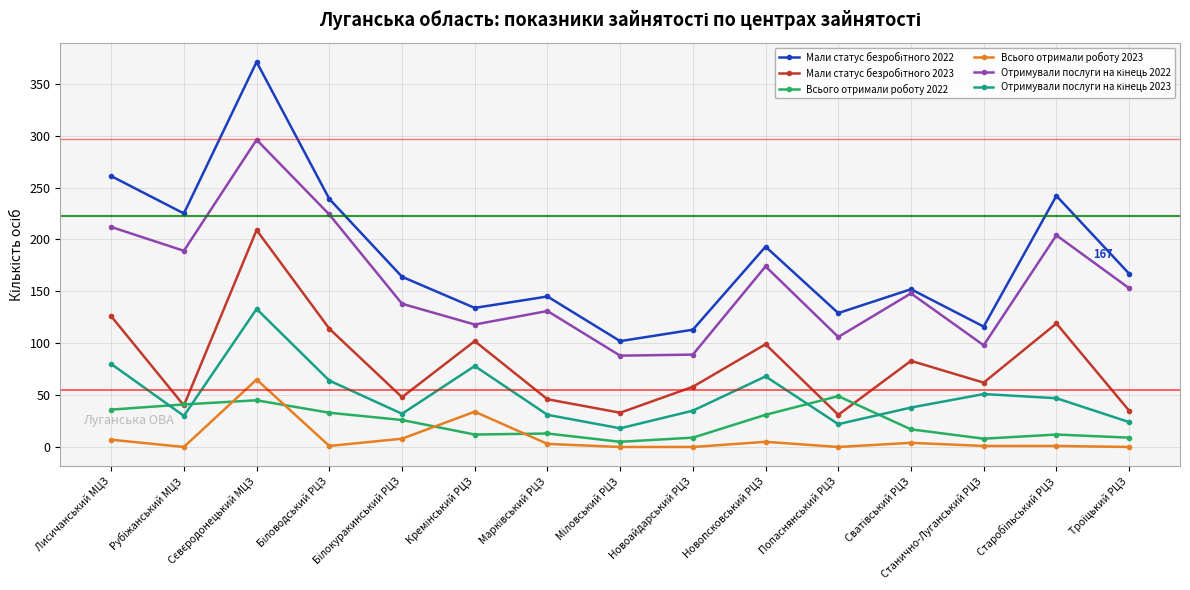

What is the greatest value displayed?

371